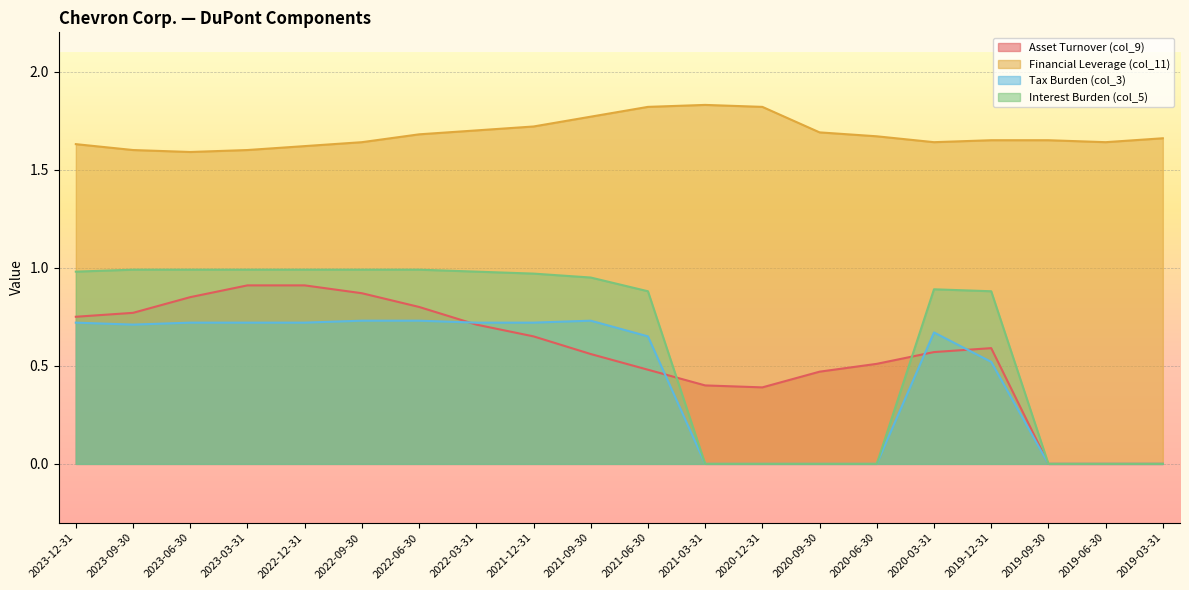

Does the chart display data point markers on the line(s)?

No